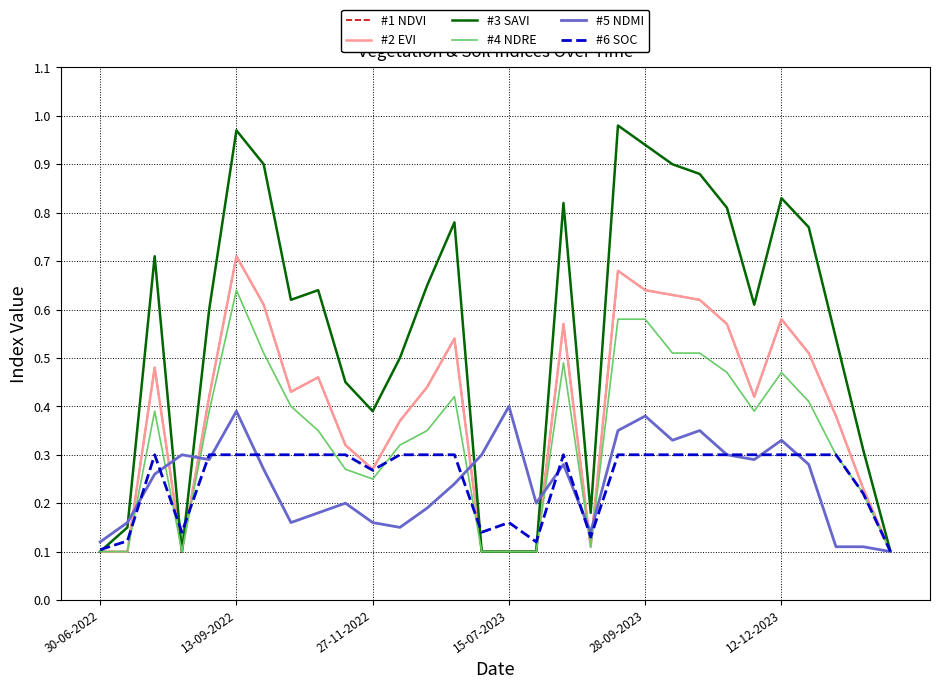

Does the chart have visible grid lines?

Yes